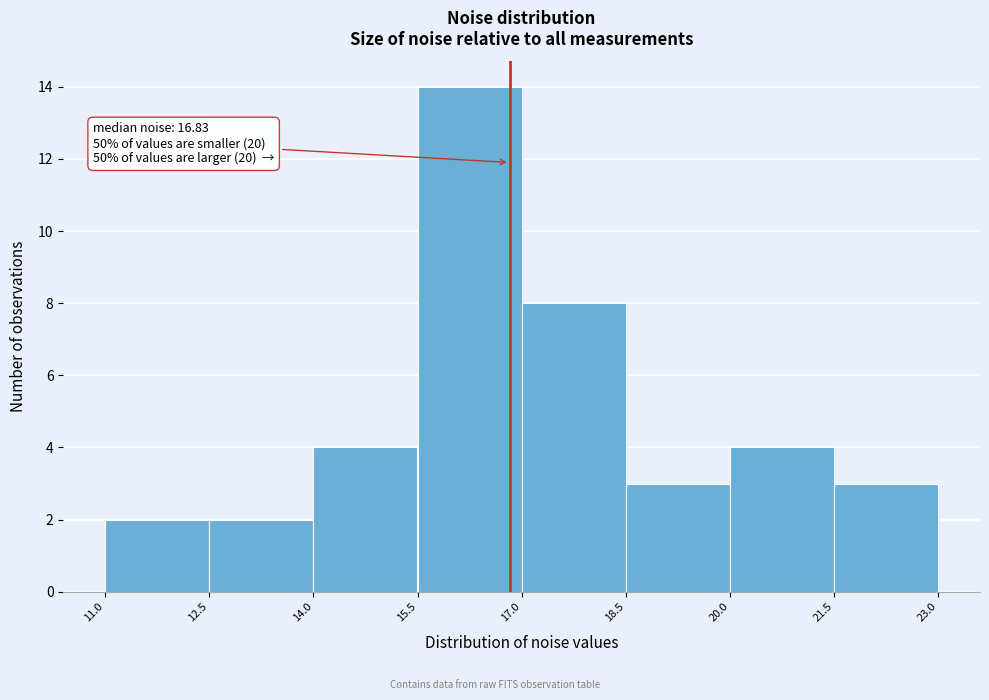

Over which range of the x-axis is the bar tallest?

15.5 to 17.0